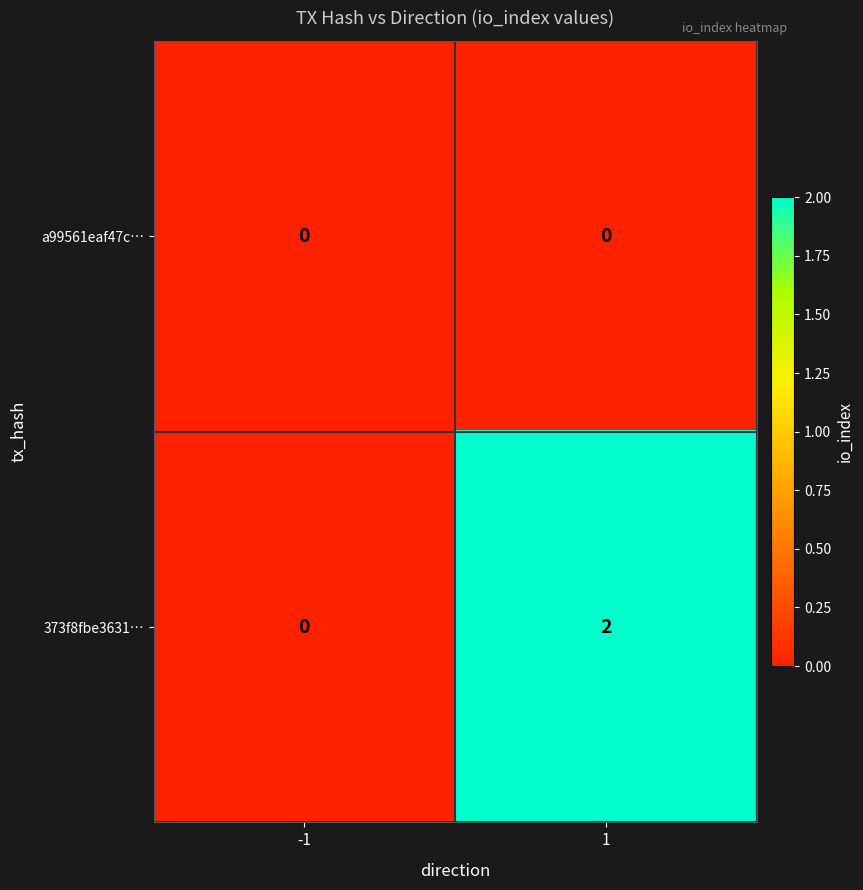

True or false: a99561eaf47c… has a value of 0 at 1.

True